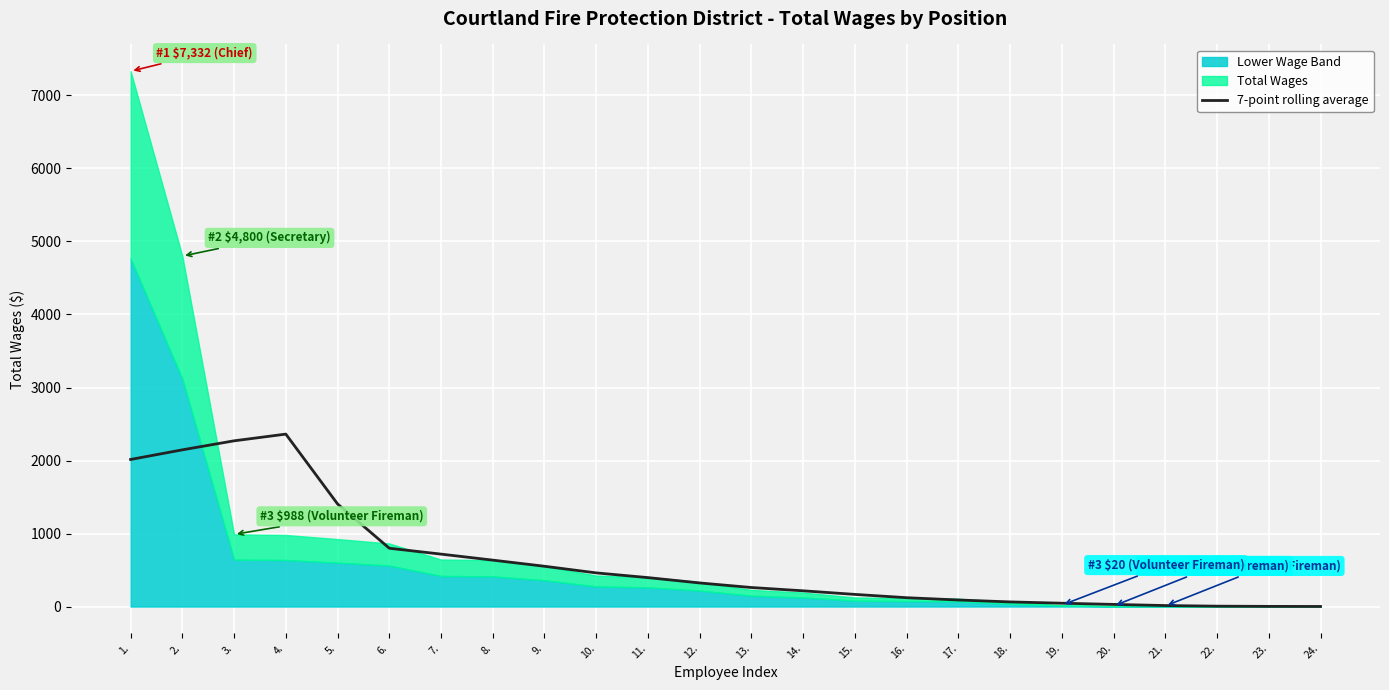

At which category does the chart reach its minimum across all series?

24.